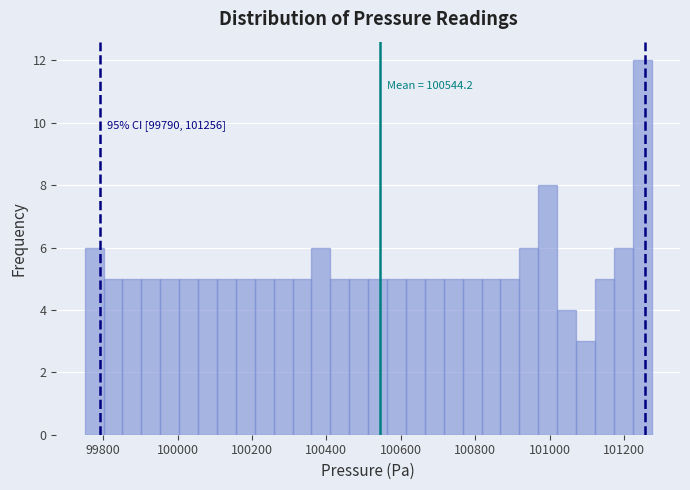

Read against the x-axis, roughly where is the centre of the tallest bar?

101240